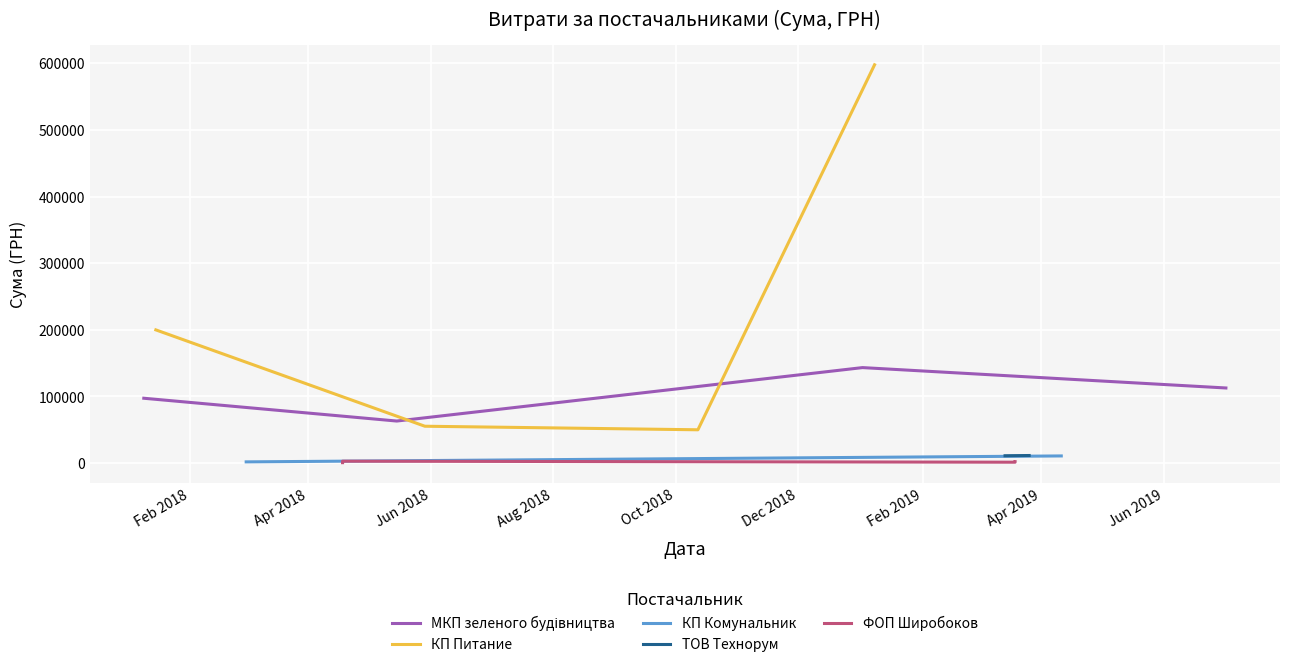

Does the chart display data point markers on the line(s)?

No